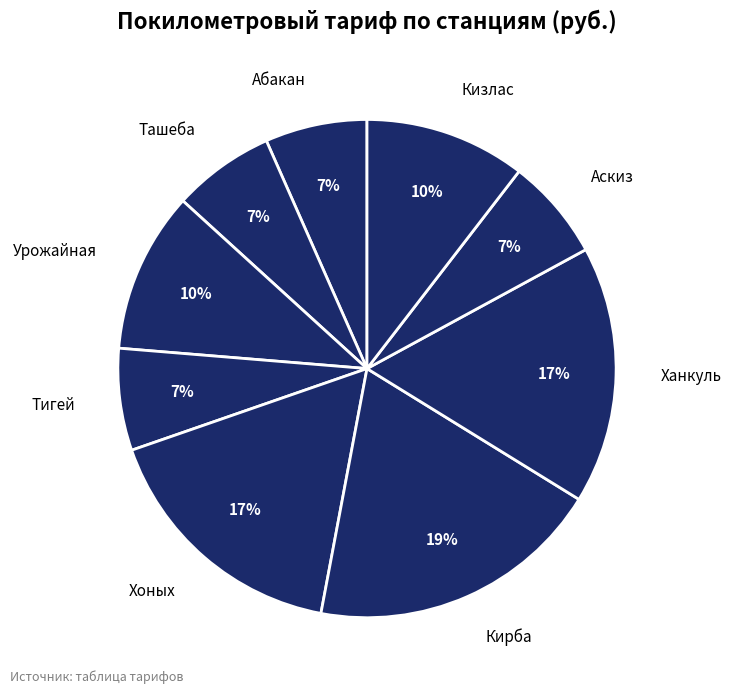

The Ташеба slice represents 7% of the pie. True or false?

True